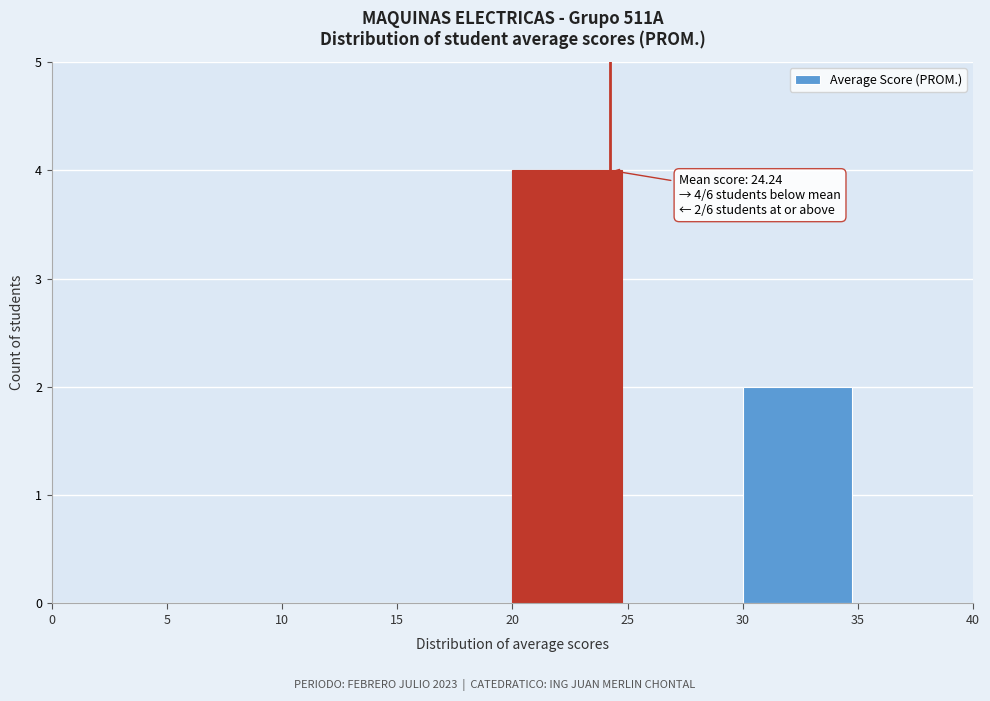

Which range on the x-axis has the tallest bar?

20 to 25